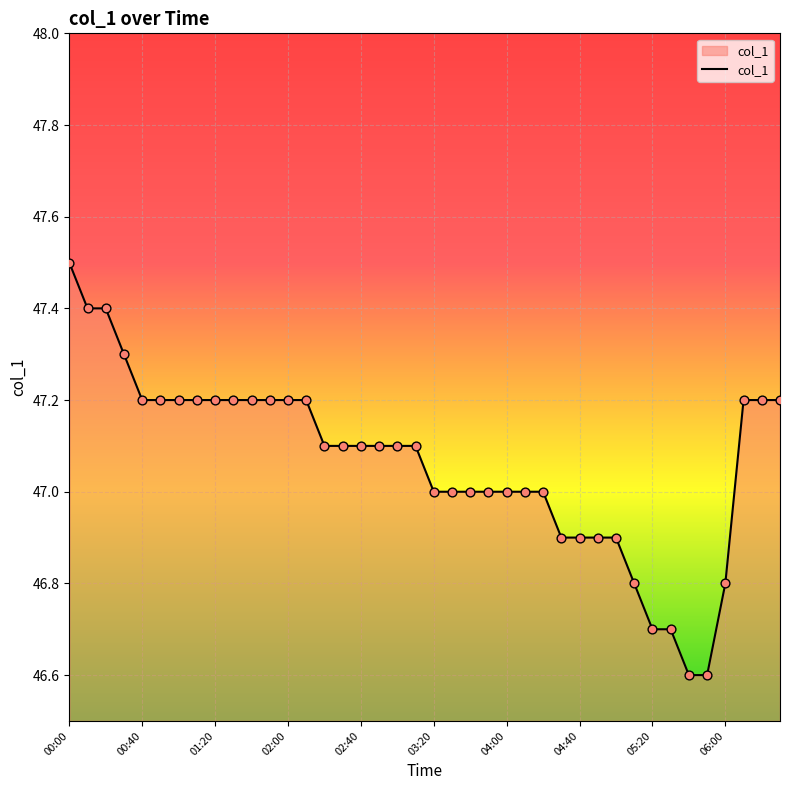

What is the smallest value displayed?

46.6